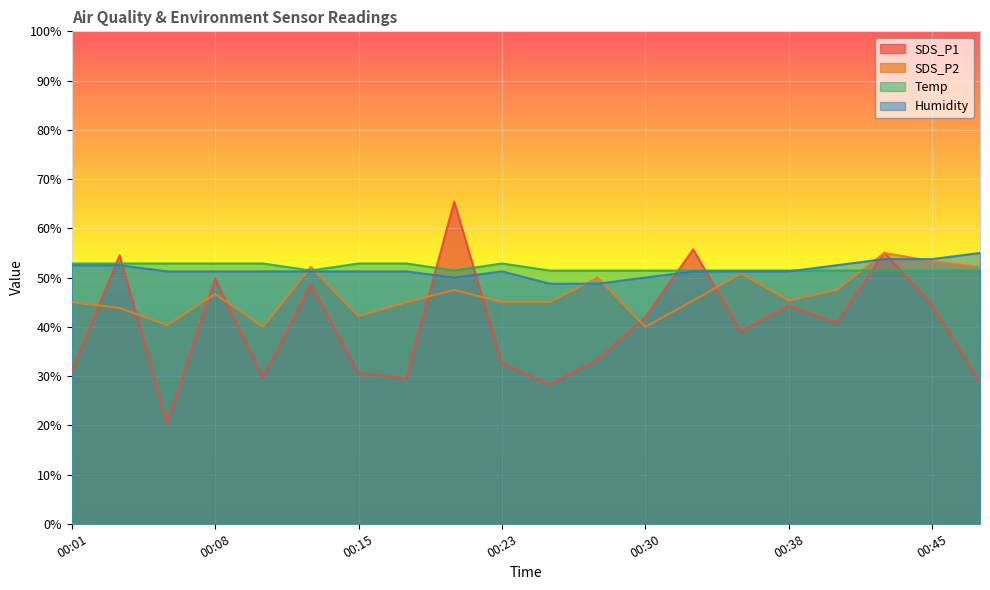

At which category does SDS_P2 reach its first local peak?

00:08